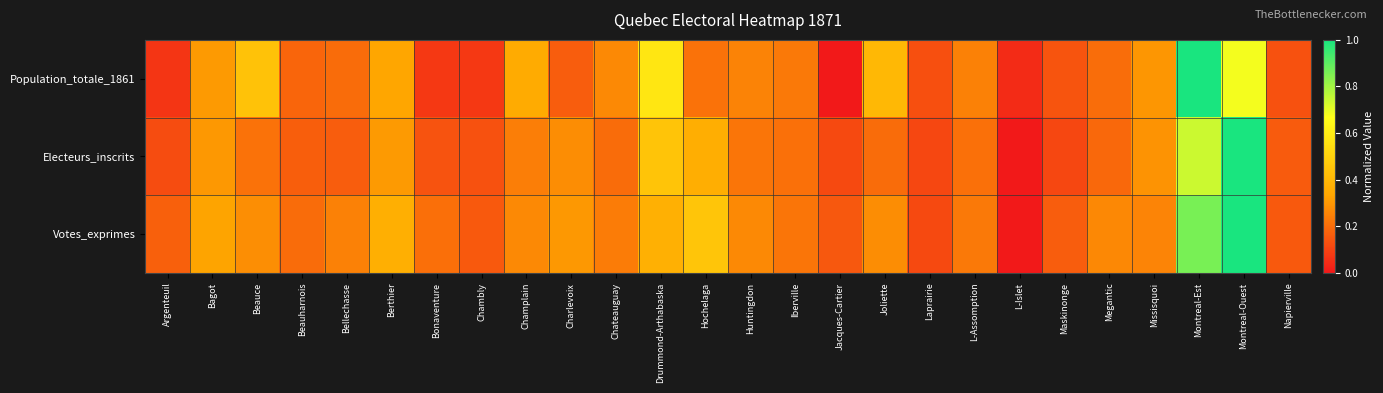

Rank the series by their maximum value, from lowest to highest.

Population_totale_1861, Electeurs_inscrits, Votes_exprimes